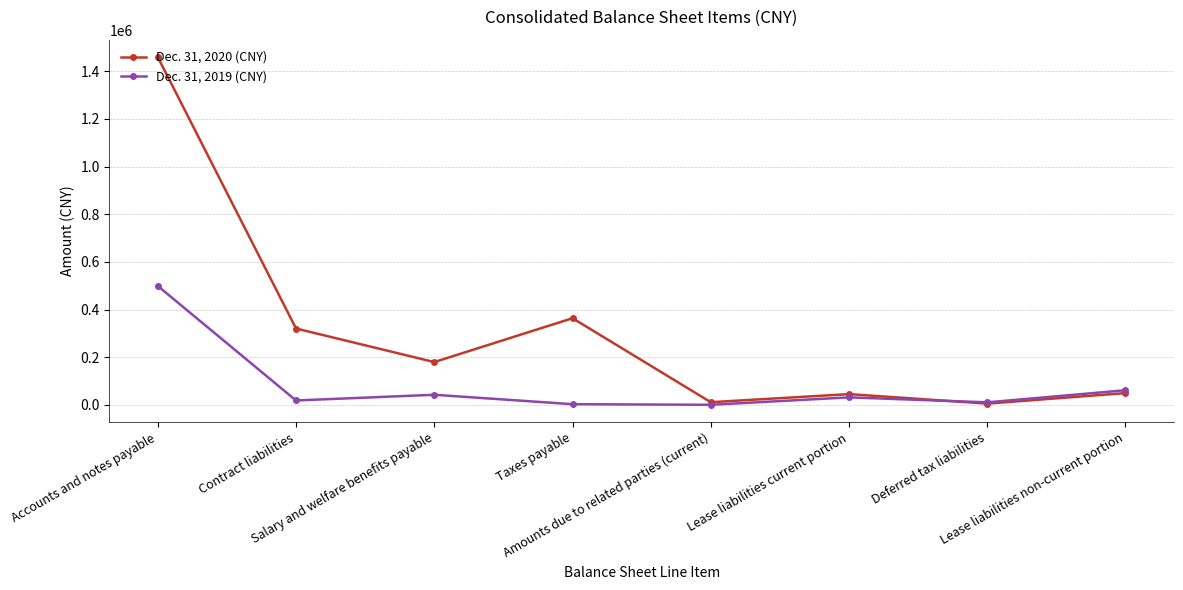

What position from the right is Amounts due to related parties (current)?

4